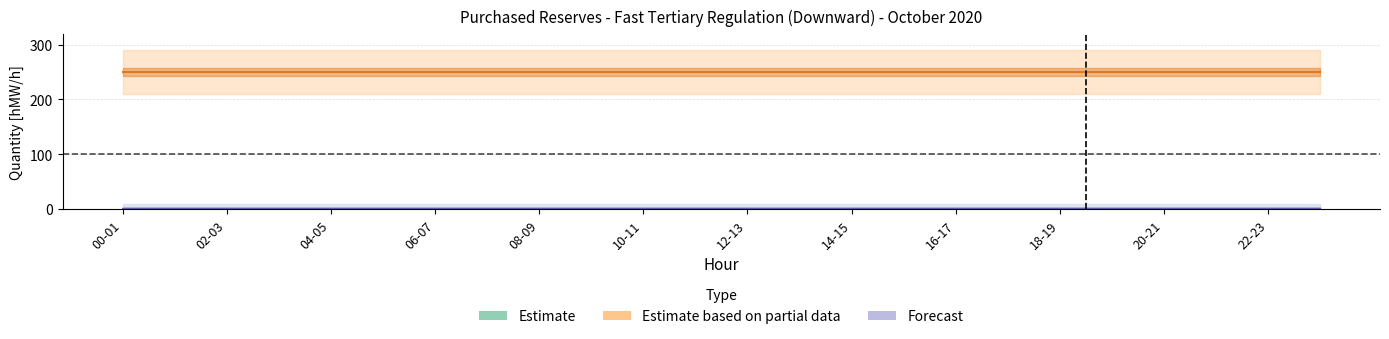

List the series in order of their peak value, lowest first.

Estimate, Forecast, Estimate based on partial data